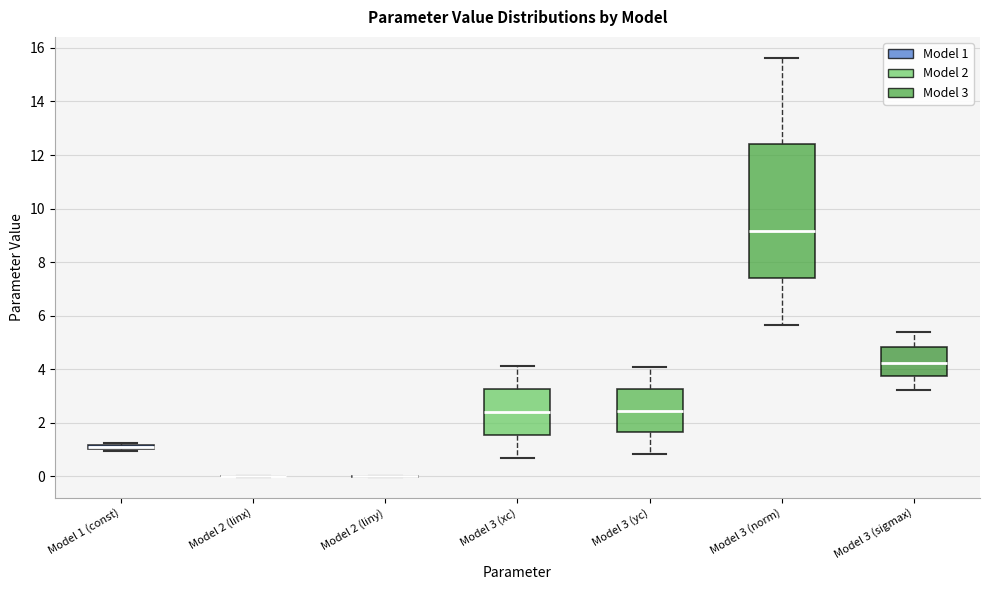

Comparing the boxes themselves (not the whiskers), which one is the tallest?

Model 3 (norm)